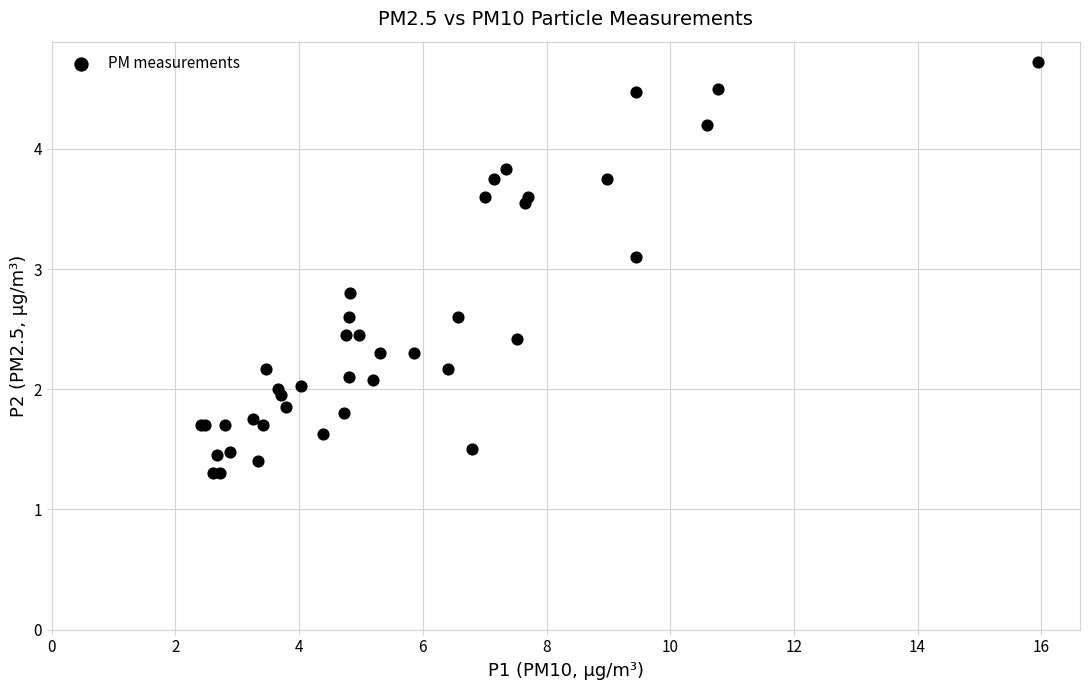

What Y value in the scatter plot is closest to 3?

3.1